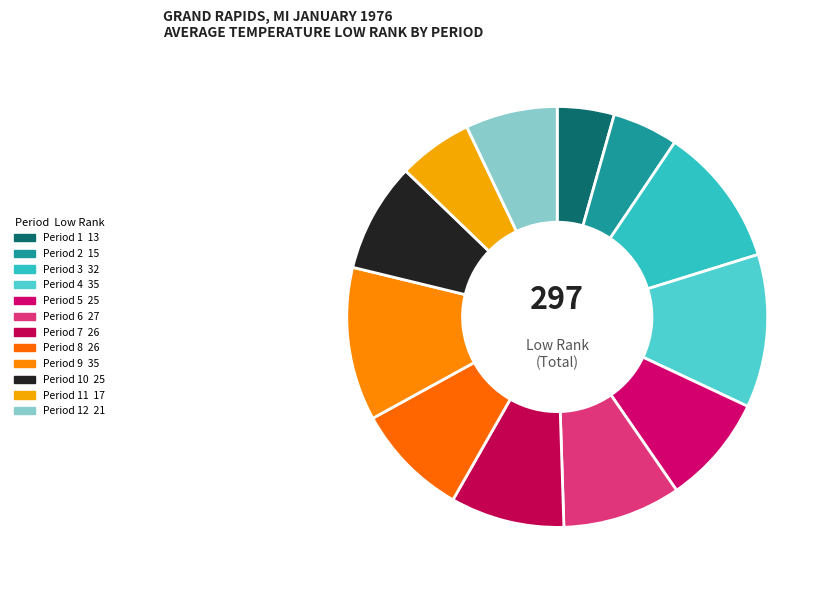

How many slices are in this pie chart?

12